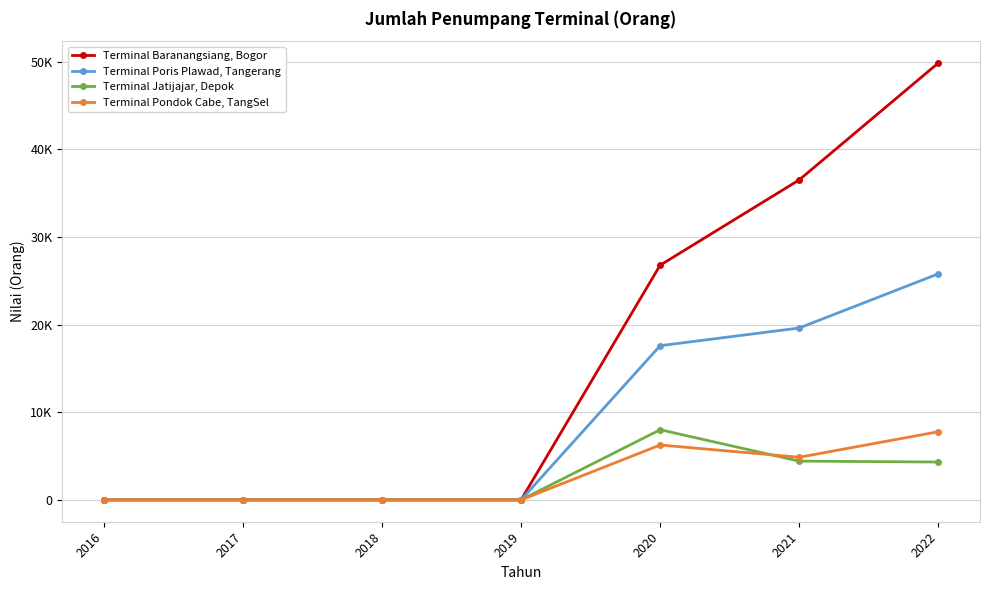

True or false: Terminal Jatijajar, Depok and Terminal Poris Plawad, Tangerang cross at least once.

False